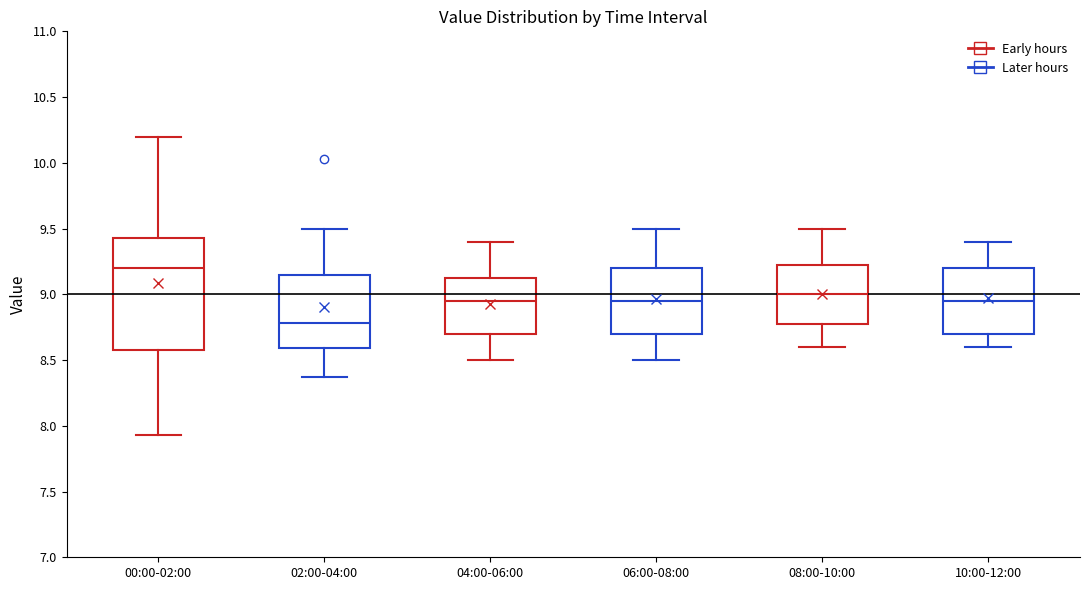

Reading left to right, transcribe this box plot: for each box, give where its median line is, the range the box spans, and where its two whiskers end, as read against the y-axis. The values are not printed on the chart, so give them approximately, as read against the axis.

00:00-02:00: median 9.20, box 8.60 to 9.45, whiskers 7.95 to 10.20
02:00-04:00: median 8.80, box 8.60 to 9.15, whiskers 8.35 to 9.50
04:00-06:00: median 8.95, box 8.70 to 9.15, whiskers 8.50 to 9.40
06:00-08:00: median 8.95, box 8.70 to 9.20, whiskers 8.50 to 9.50
08:00-10:00: median 9.00, box 8.80 to 9.25, whiskers 8.60 to 9.50
10:00-12:00: median 8.95, box 8.70 to 9.20, whiskers 8.60 to 9.40